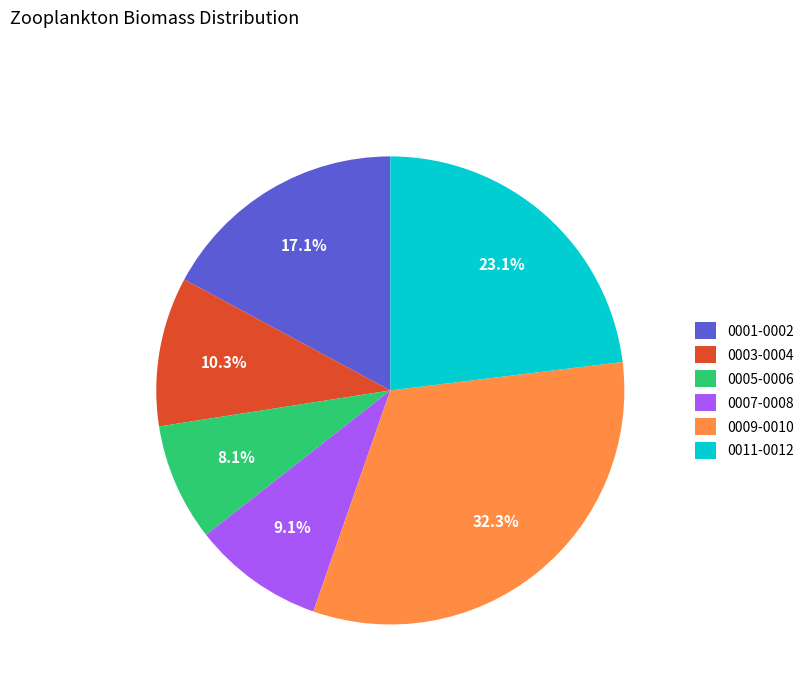

What percentage is NOT represented by 0007-0008?

90.9%